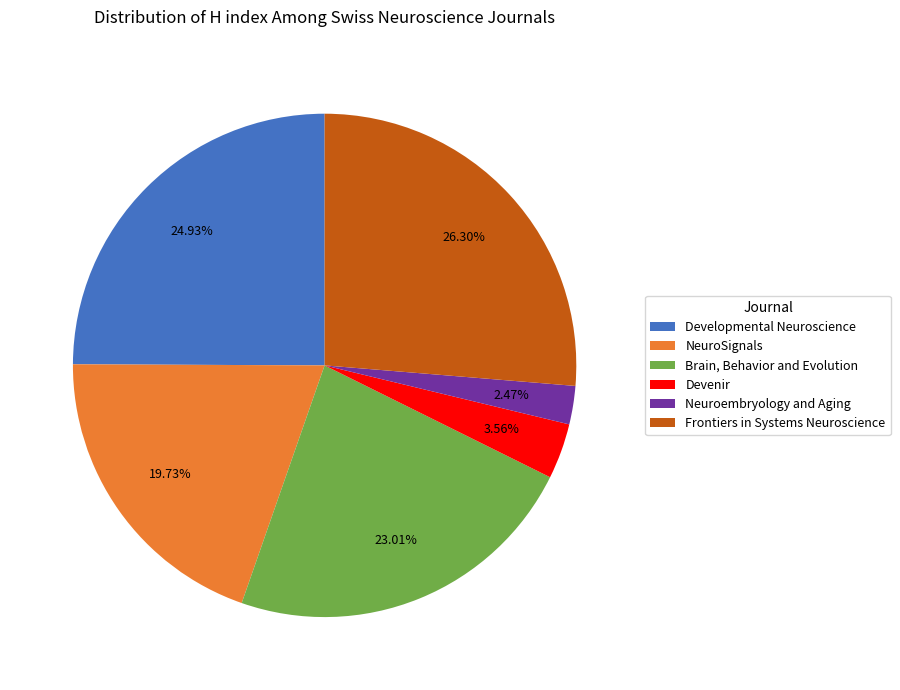

Does NeuroSignals represent more than half of the total?

No